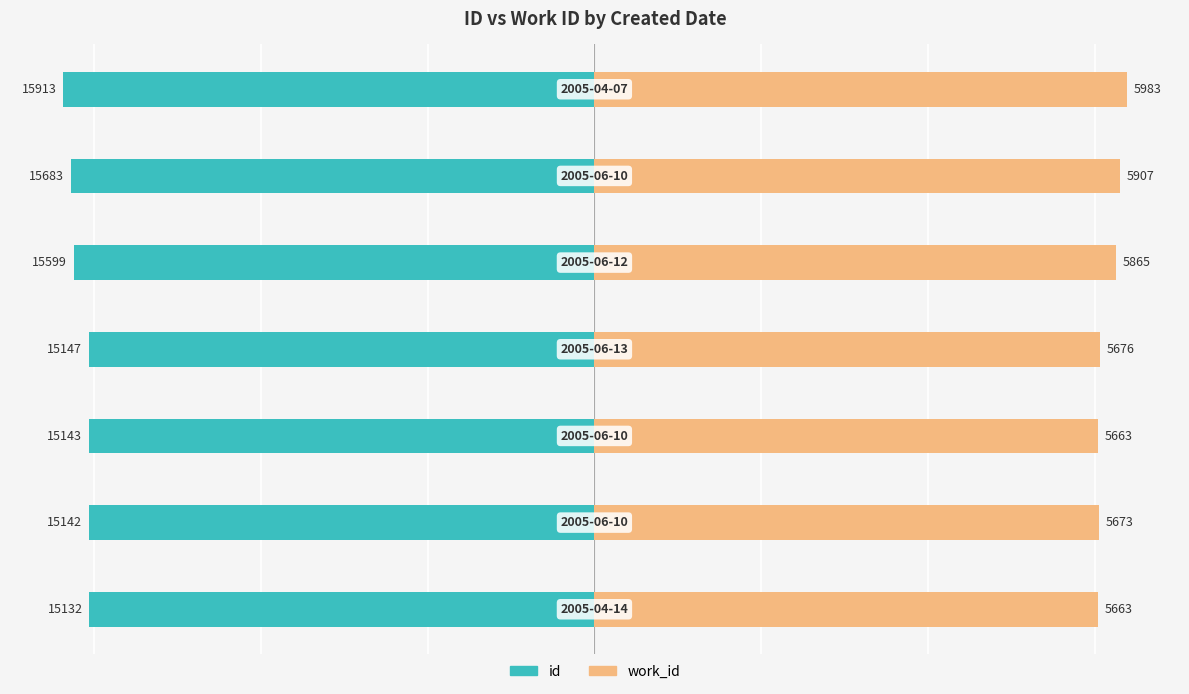

Between 3 and 1, which is larger?

1